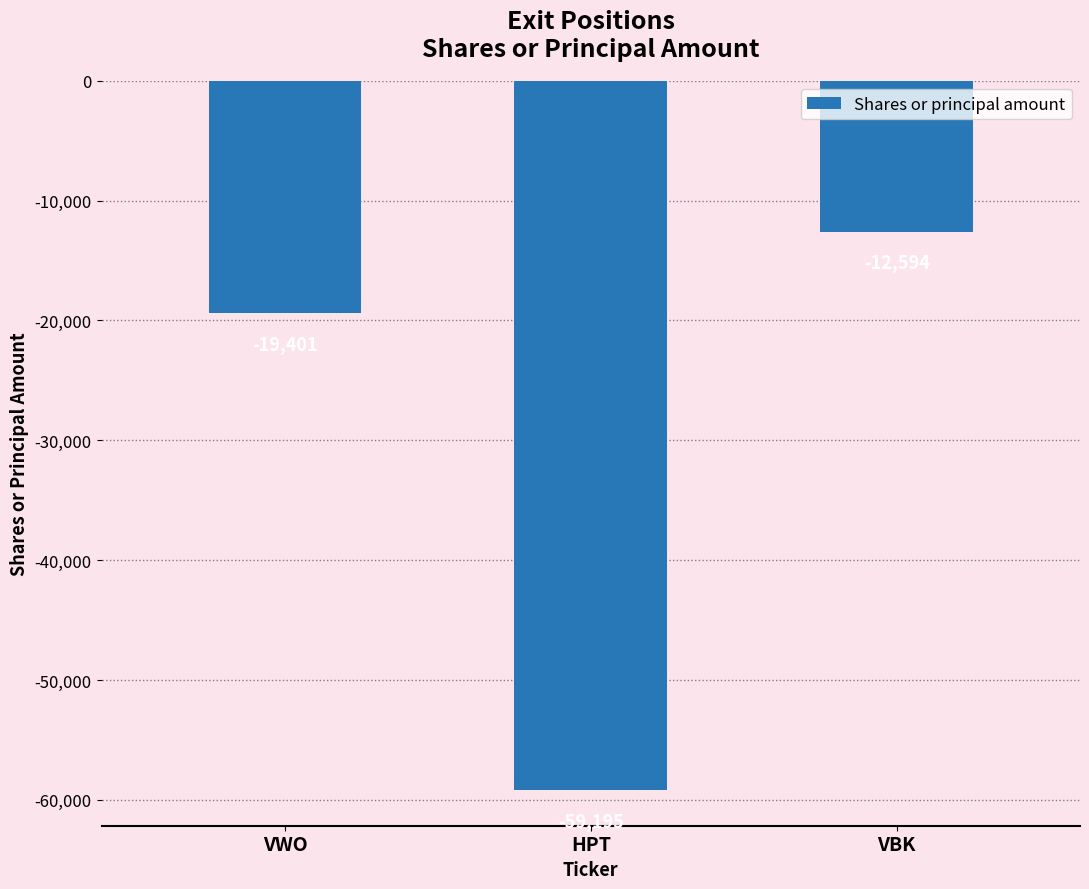

True or false: the data shows -32348 at HPT.

False